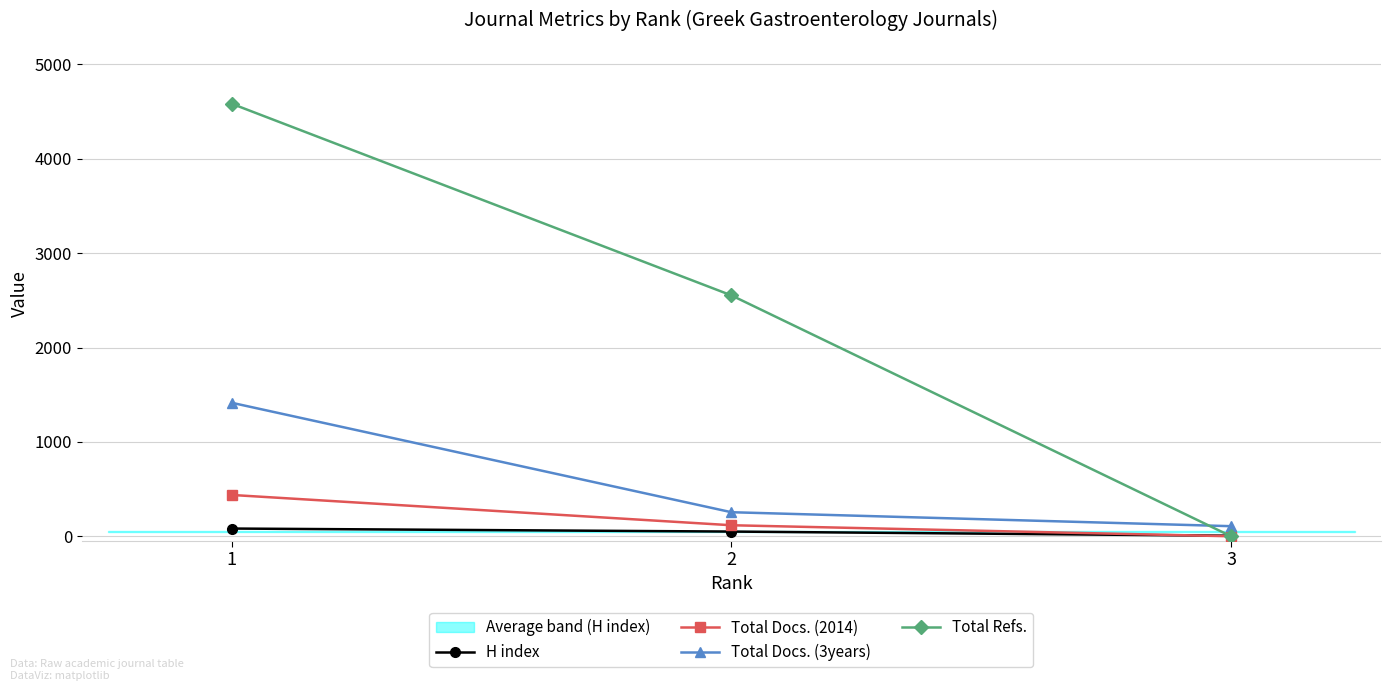

At which label does Total Refs. first exceed 2553?

1